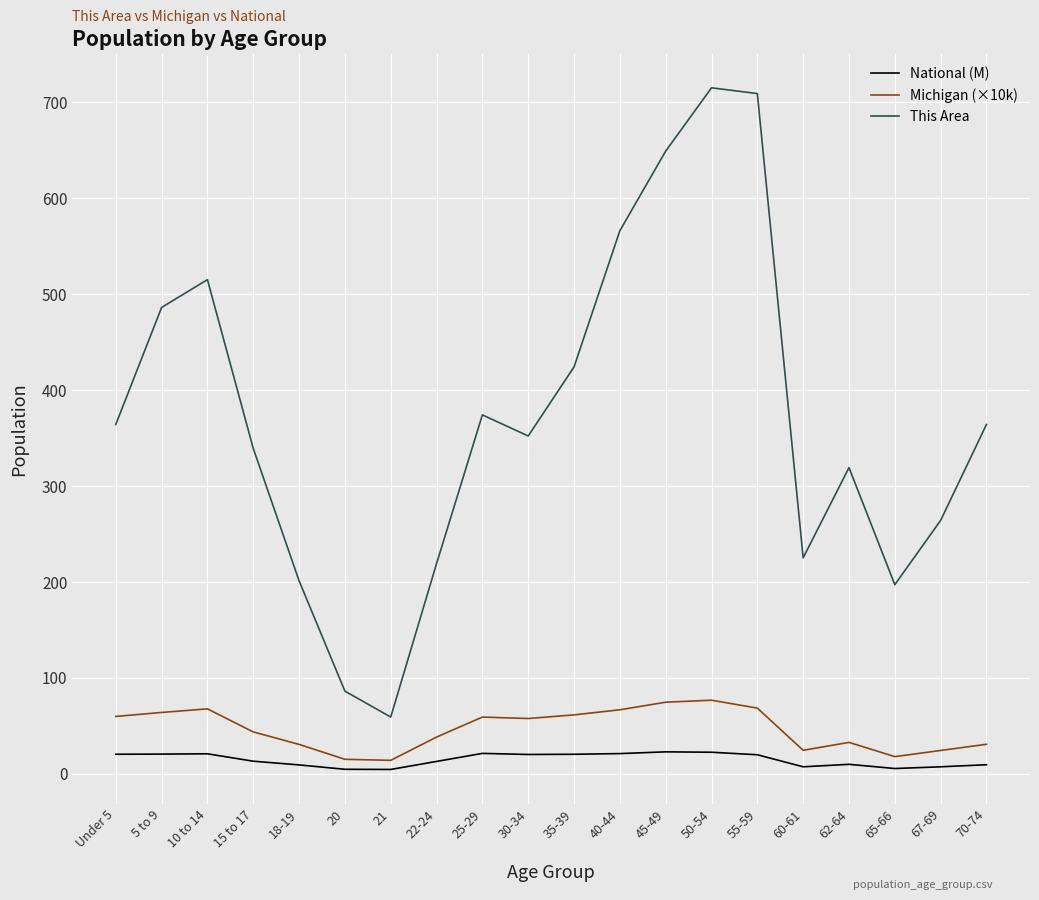

Which series has the largest total across all categories?

This Area